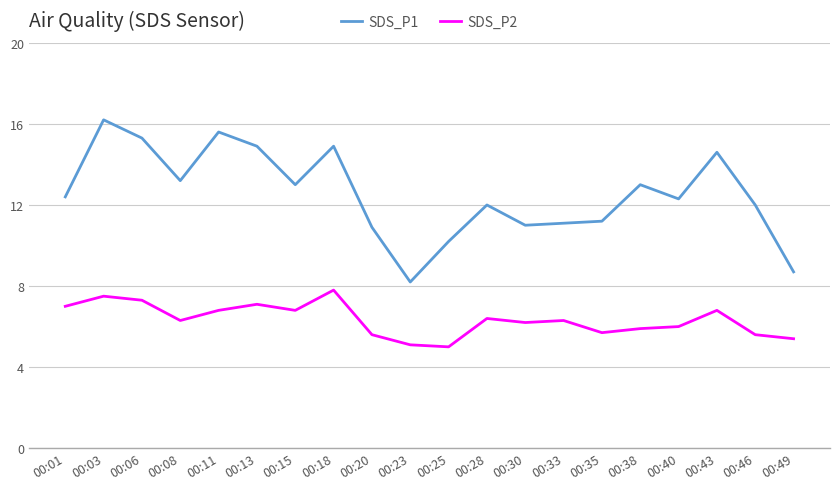

Reading left to right, extract all data points from this chart.

SDS_P1: 12.4	16.2	15.3	13.2	15.6	14.9	13.0	14.9	10.9	8.2	10.2	12.0	11.0	11.1	11.2	13.0	12.3	14.6	12.0	8.7
SDS_P2: 7.0	7.5	7.3	6.3	6.8	7.1	6.8	7.8	5.6	5.1	5.0	6.4	6.2	6.3	5.7	5.9	6.0	6.8	5.6	5.4